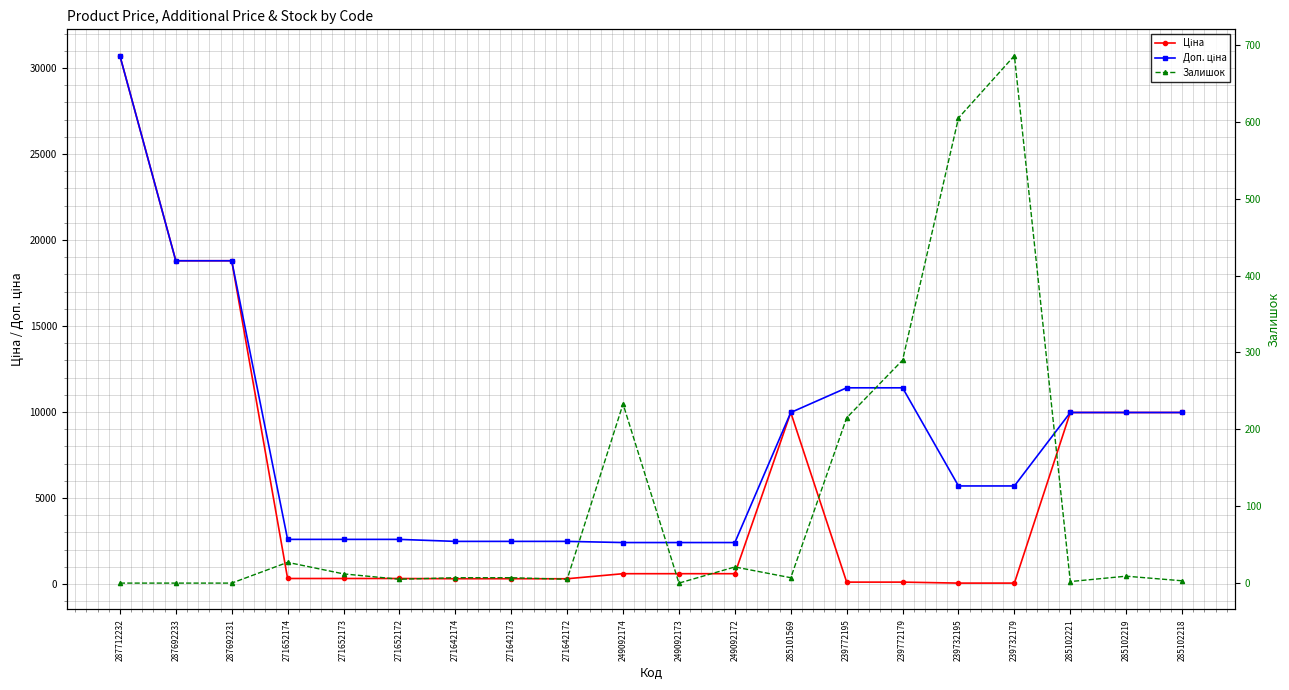

Which has a higher value, 271652172 or 271642172?

271652172